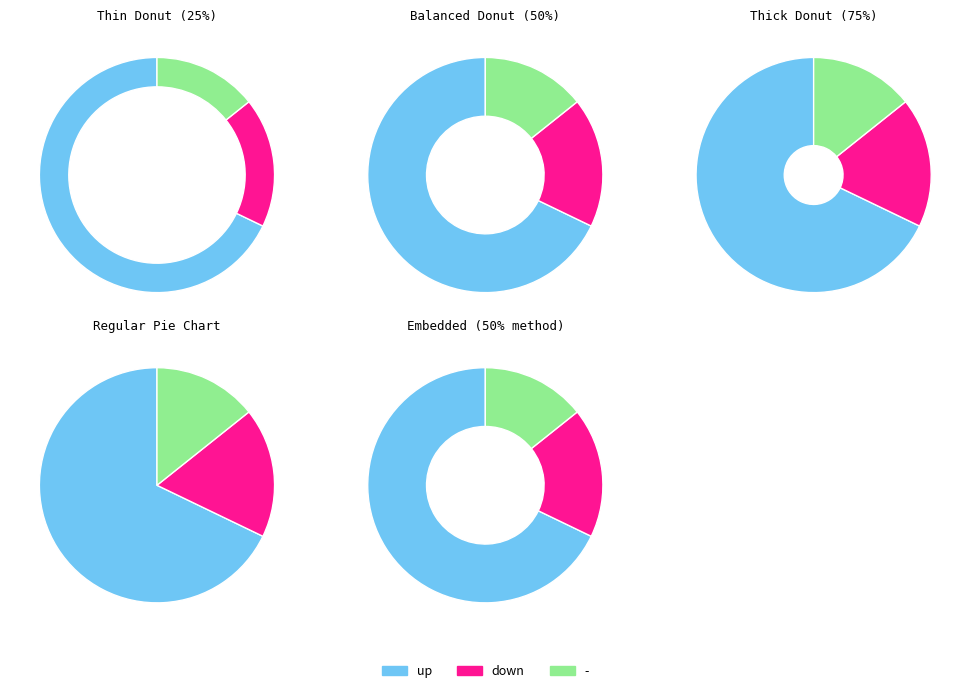

True or false: - accounts for 29% of the total.

False